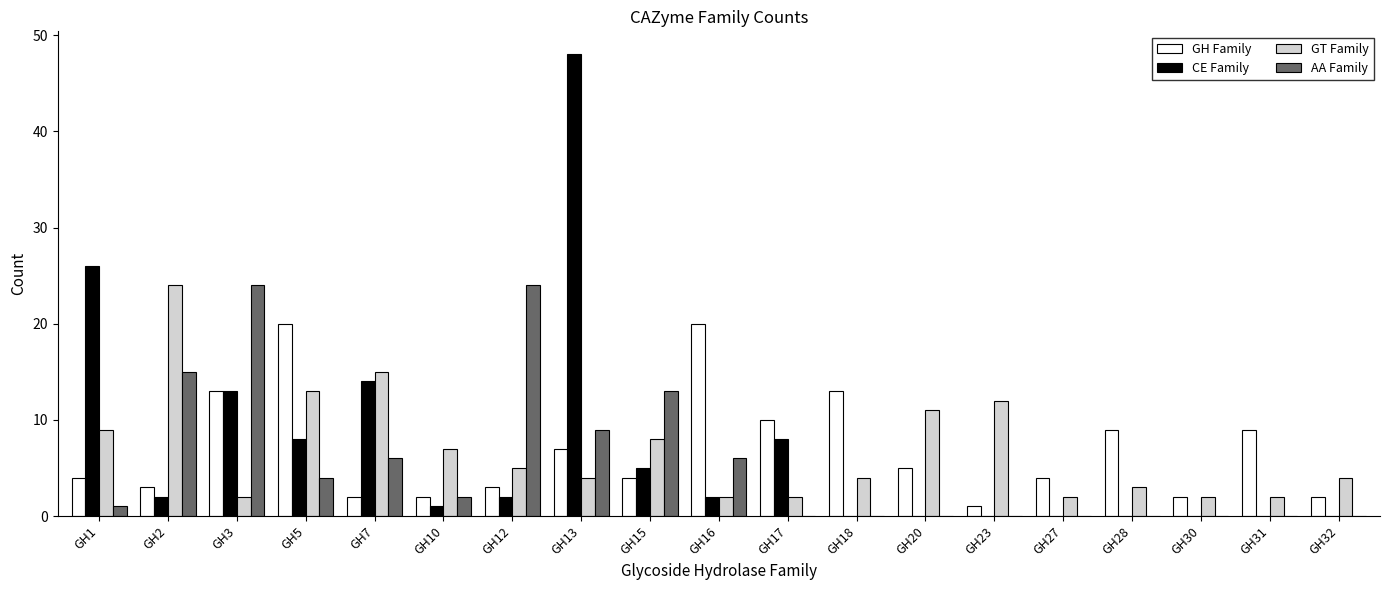

Where is GH Family nearest to the value 10?

GH17